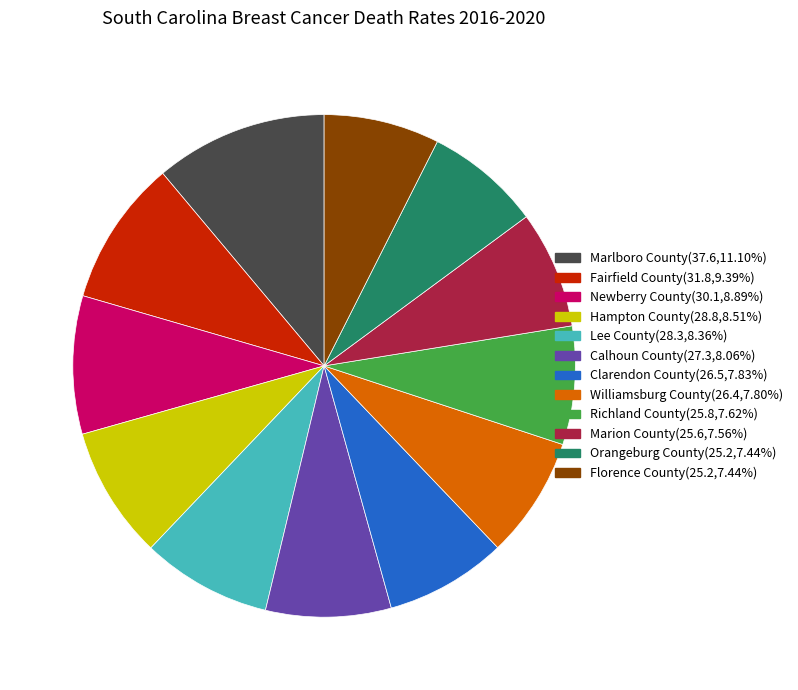

The Calhoun County slice represents 22% of the pie. True or false?

False